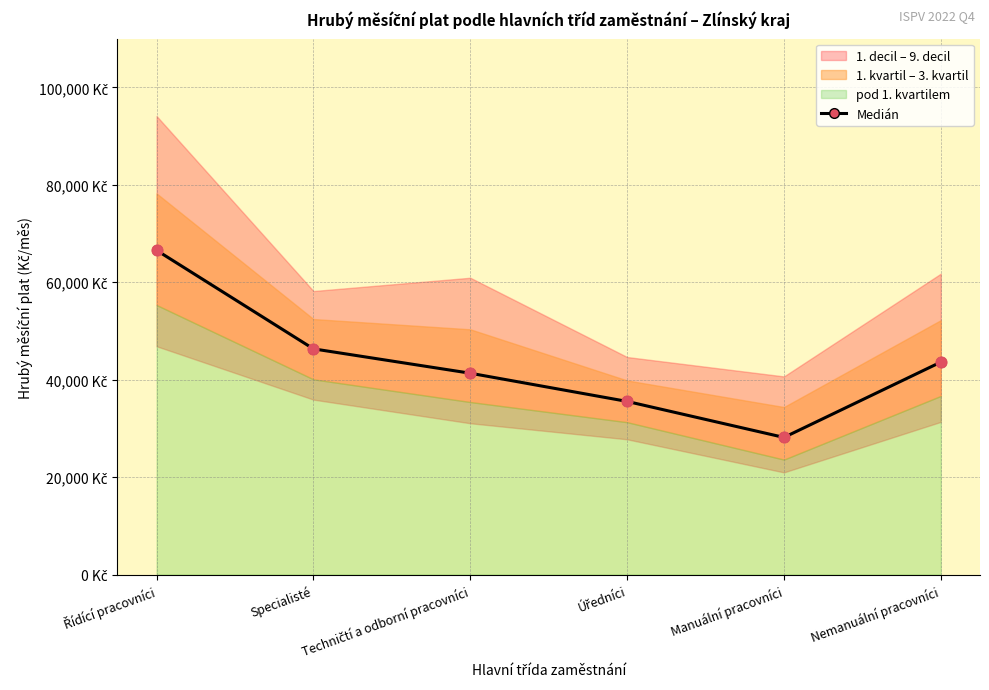

Between Úředníci and Manuální pracovníci, which is larger?

Úředníci